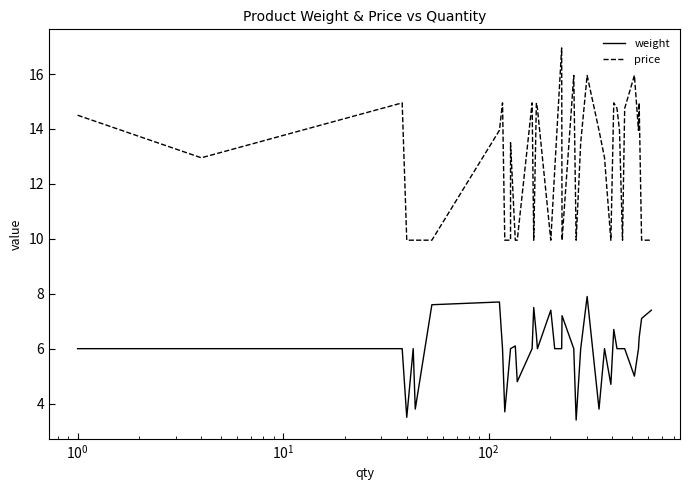

True or false: price and weight intersect in this chart.

False